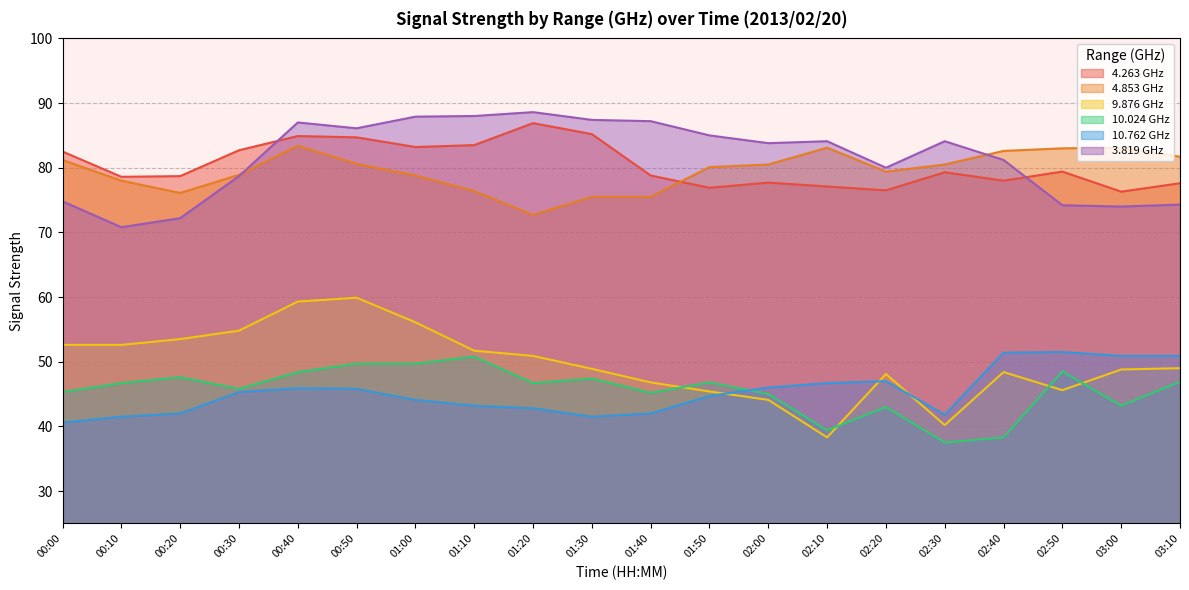

True or false:   9.876 and   4.263 intersect in this chart.

False